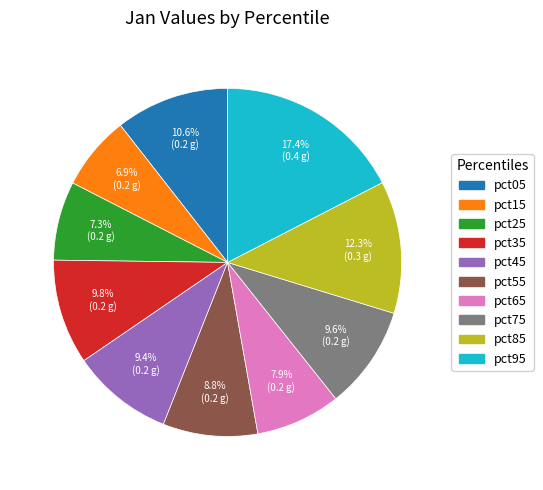

Does pct35 represent more than half of the total?

No